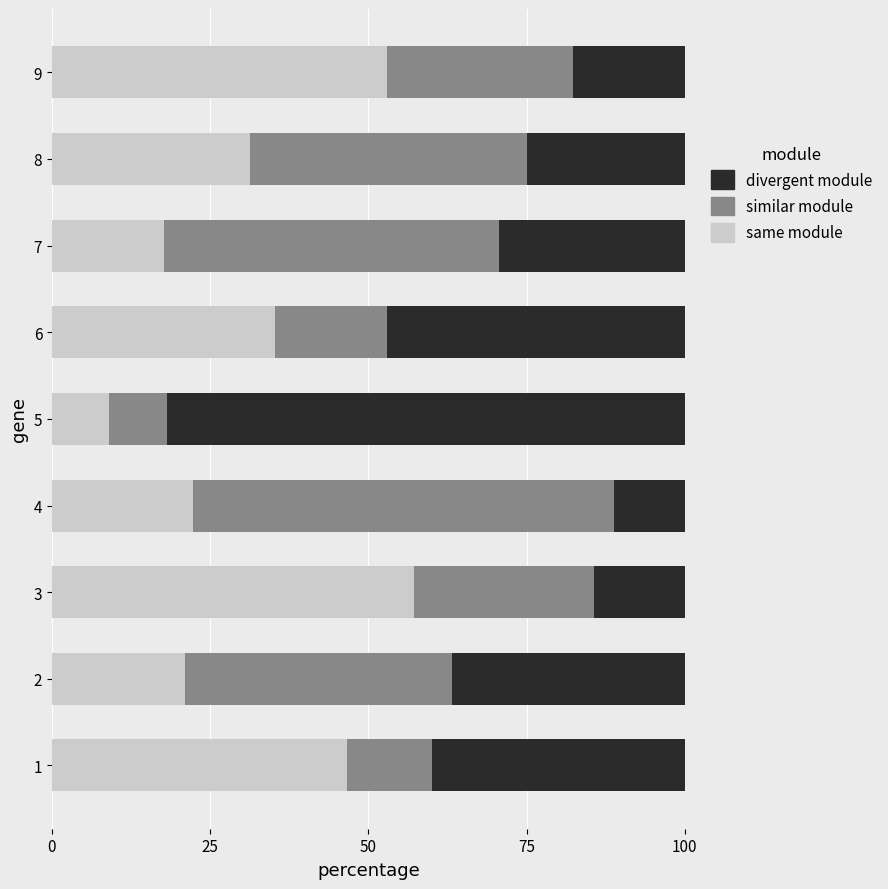

What is the highest value of the same module series?

57.1